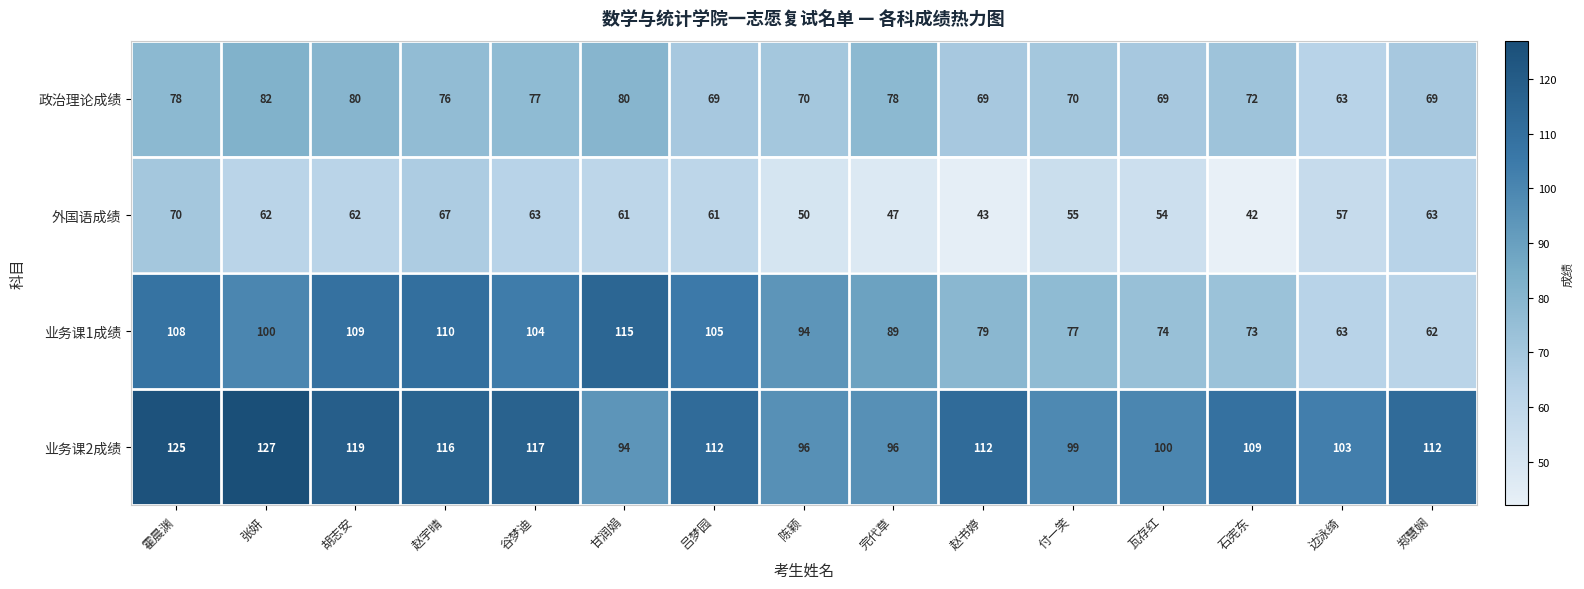

What is the difference between the second highest and minimum values in the 业务课1成绩 series?

48